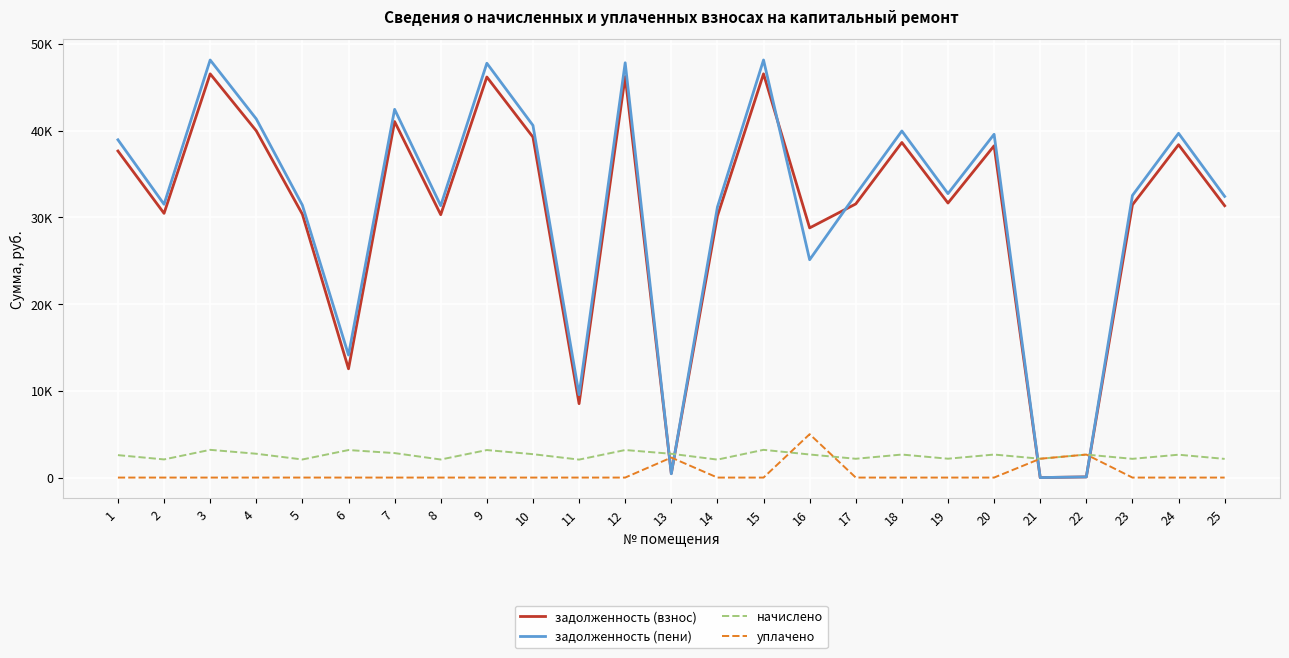

Rank the categories by задолженность (пени) value from highest to lowest.

3, 15, 12, 9, 7, 4, 10, 18, 24, 20, 1, 19, 17, 23, 25, 2, 5, 8, 14, 16, 6, 11, 13, 22, 21